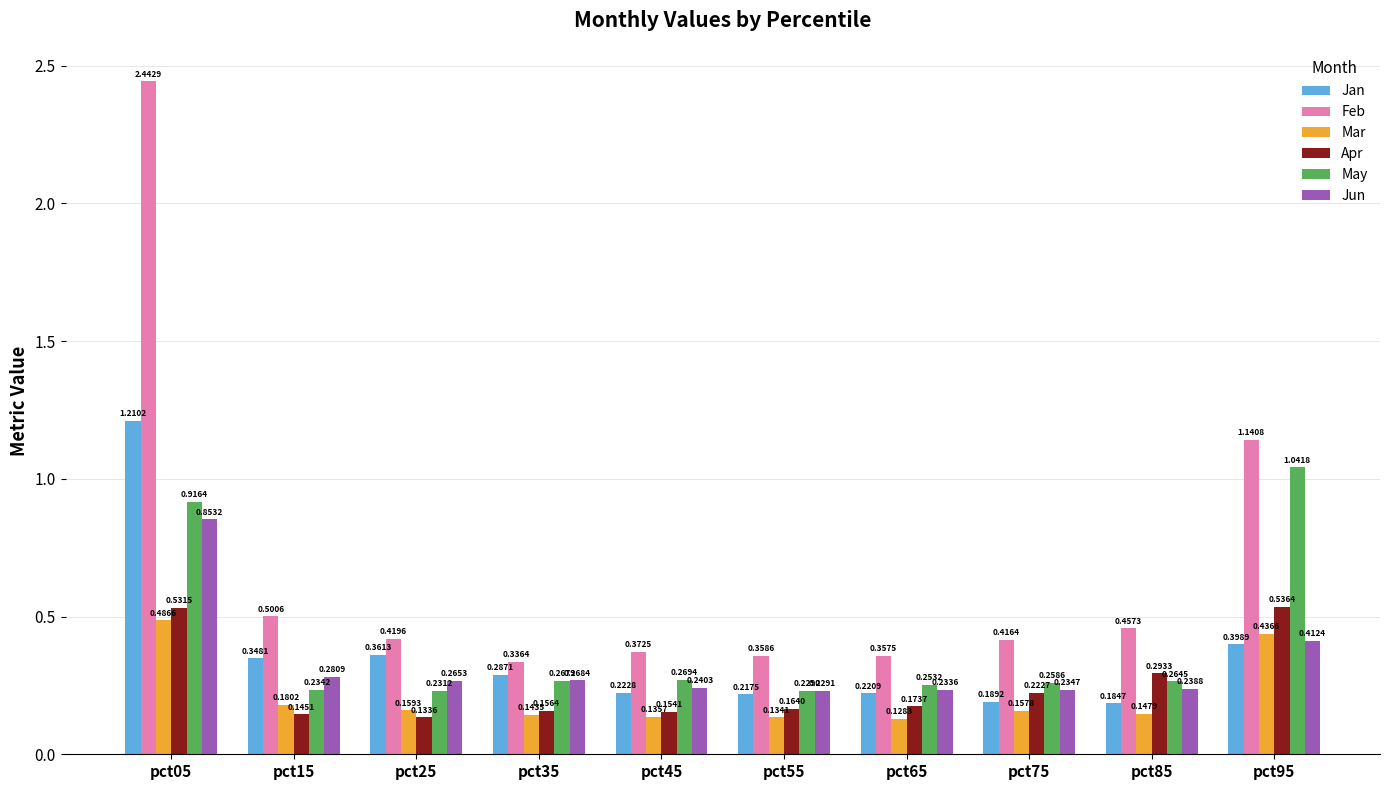

Is the value of Jan at pct95 greater than the value of Jun at pct45?

Yes